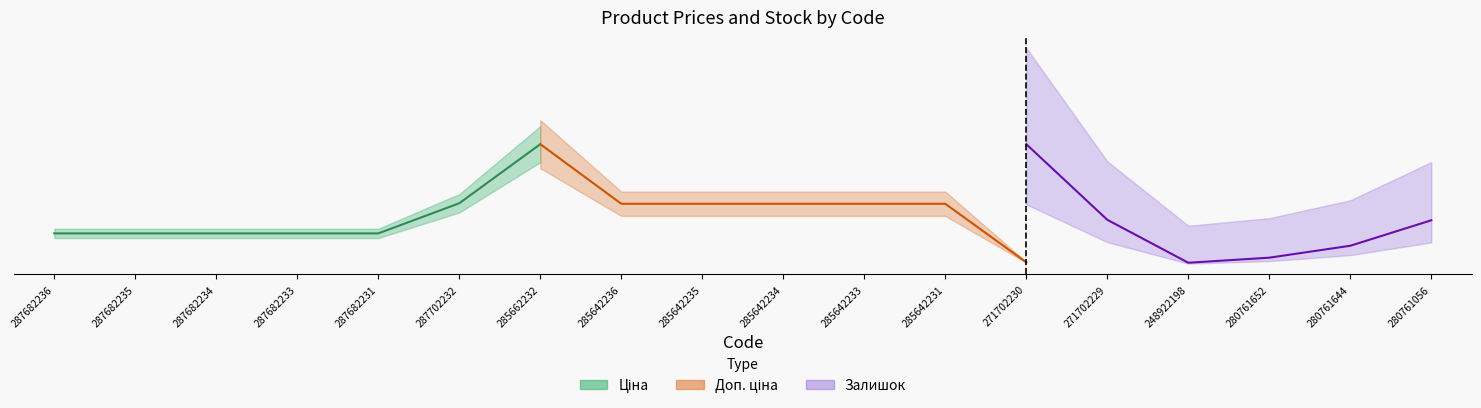

List the series in order of their peak value, lowest first.

Залишок, Ціна, Доп. ціна